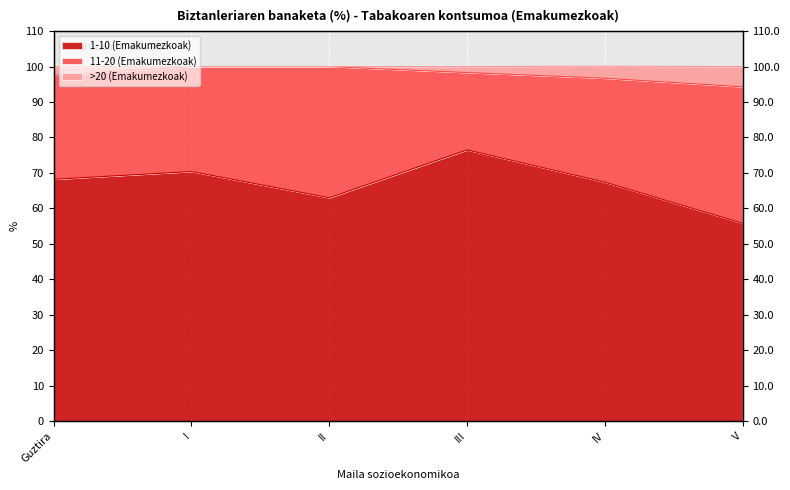

What is the difference between the 1-10 (Emakumezkoak) values at V and Guztira?

12.4